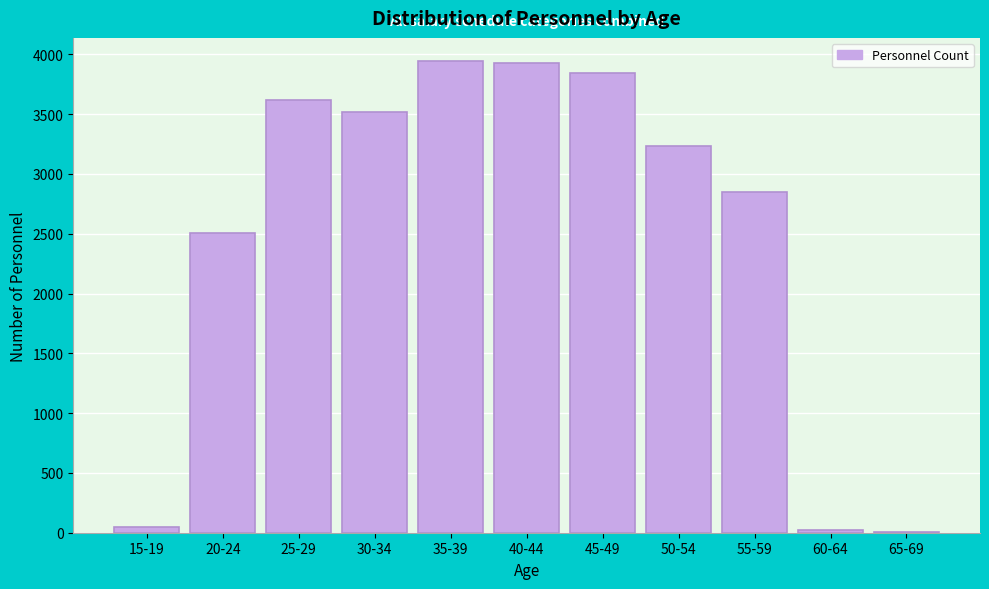

What is the ratio of the value at 25-29 to the value at 20-24?

1.4